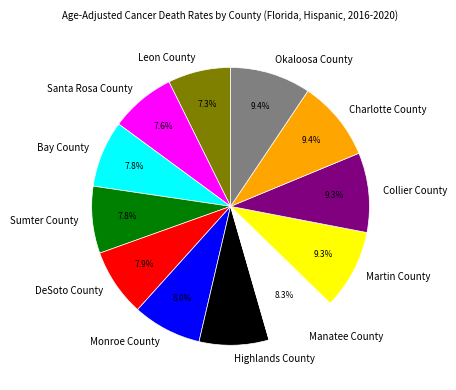

Approximately how many times larger is the value at Okaloosa County compared to Sumter County?

1.2